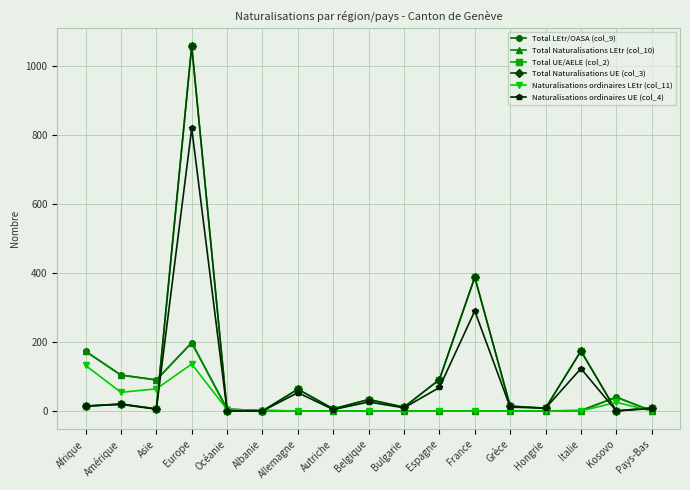

Reading right to left, transcribe all the data shown in this chart.

Total LEtr/OASA (col_9): 0	40	1	0	0	0	0	0	0	0	0	1	5	198	90	104	173
Total Naturalisations LEtr (col_10): 0	40	1	0	0	0	0	0	0	0	0	1	5	198	90	104	173
Total UE/AELE (col_2): 9	0	174	8	14	388	91	11	33	6	63	0	0	1059	6	20	14
Total Naturalisations UE (col_3): 9	0	174	8	14	388	91	11	33	6	63	0	0	1059	6	20	14
Naturalisations ordinaires LEtr (col_11): 0	25	0	0	0	0	0	0	0	0	0	1	4	136	64	54	132
Naturalisations ordinaires UE (col_4): 7	0	123	8	11	290	68	9	26	4	53	0	0	820	5	19	14